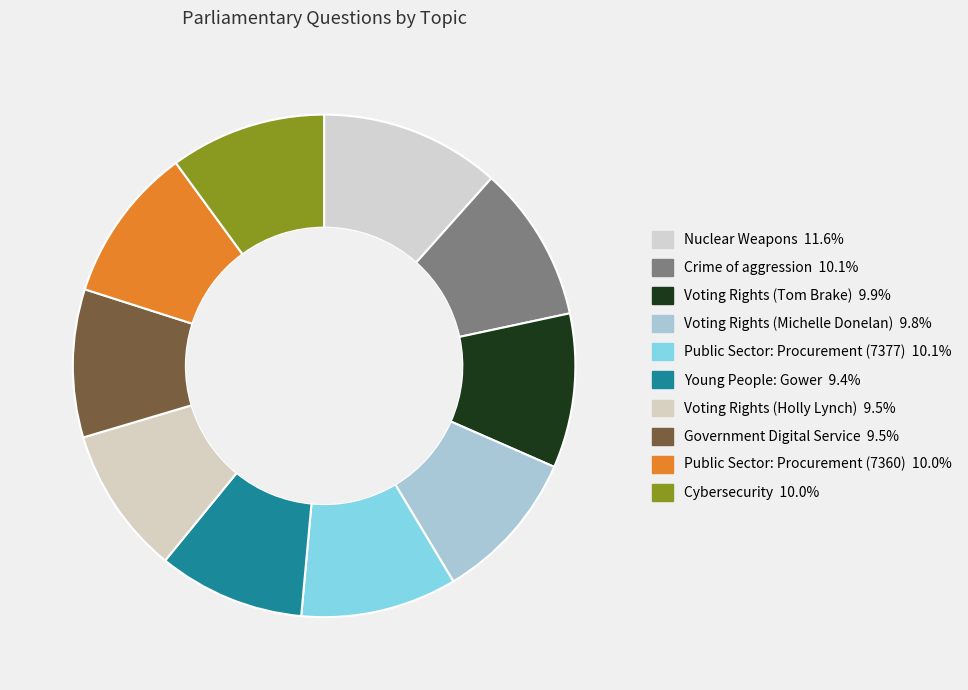

How many slices are in this pie chart?

10